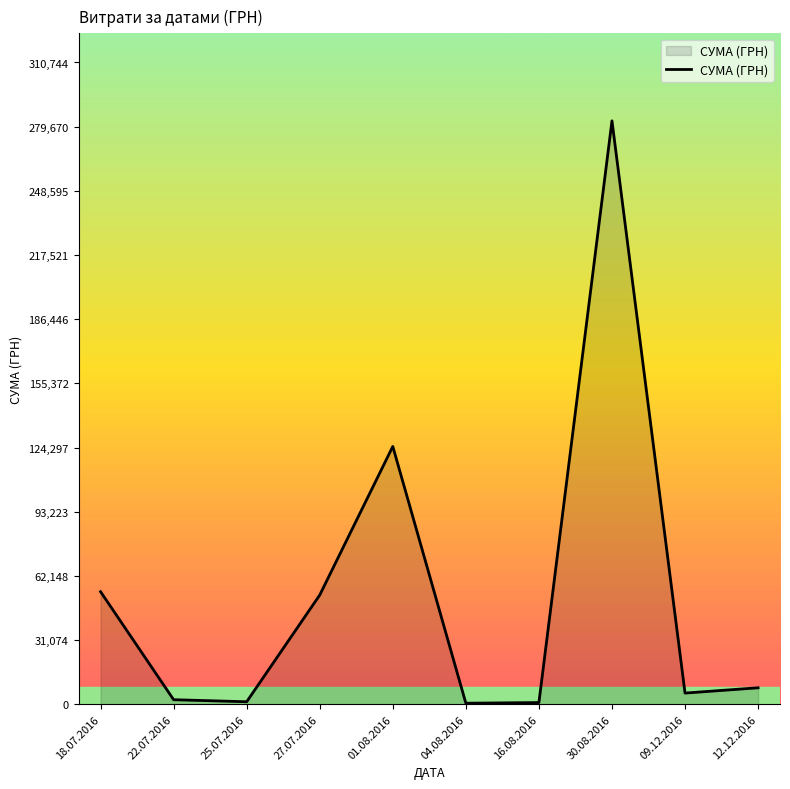

Where does the data first go above 7960?

18.07.2016